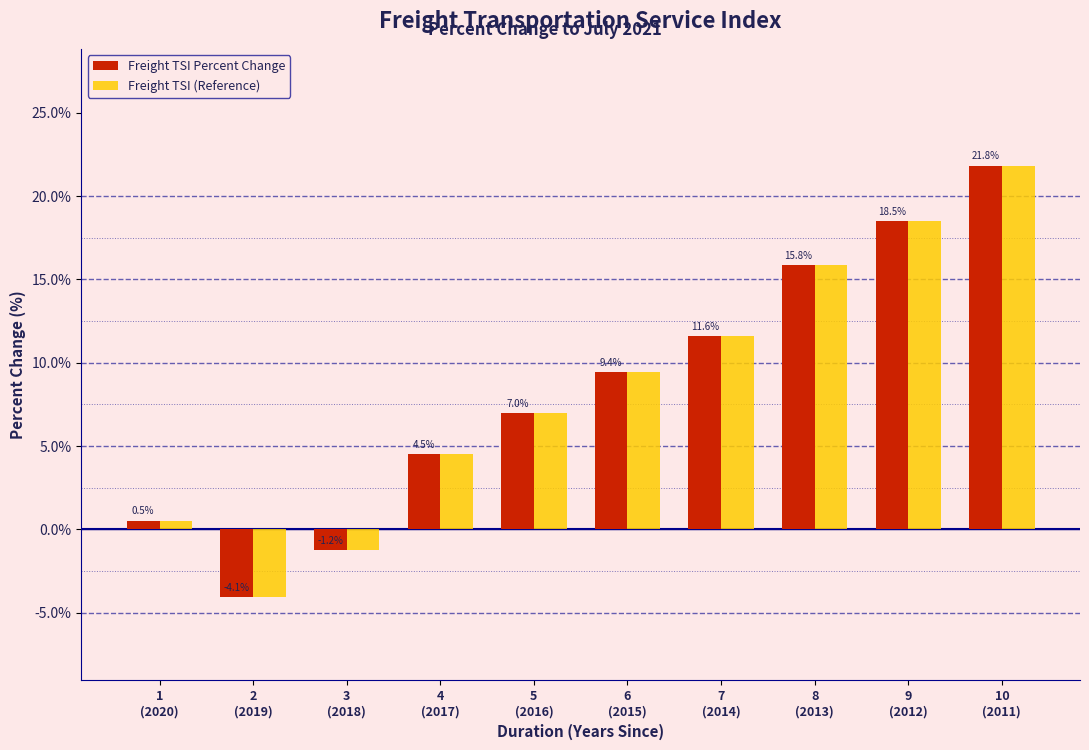

Reading left to right, transcribe all the data shown in this chart.

Freight TSI Percent Change: 0.5	-4.1	-1.2	4.5	7.0	9.4	11.6	15.8	18.5	21.8
Freight TSI (Reference): 0.5	-4.1	-1.2	4.5	7.0	9.4	11.6	15.8	18.5	21.8